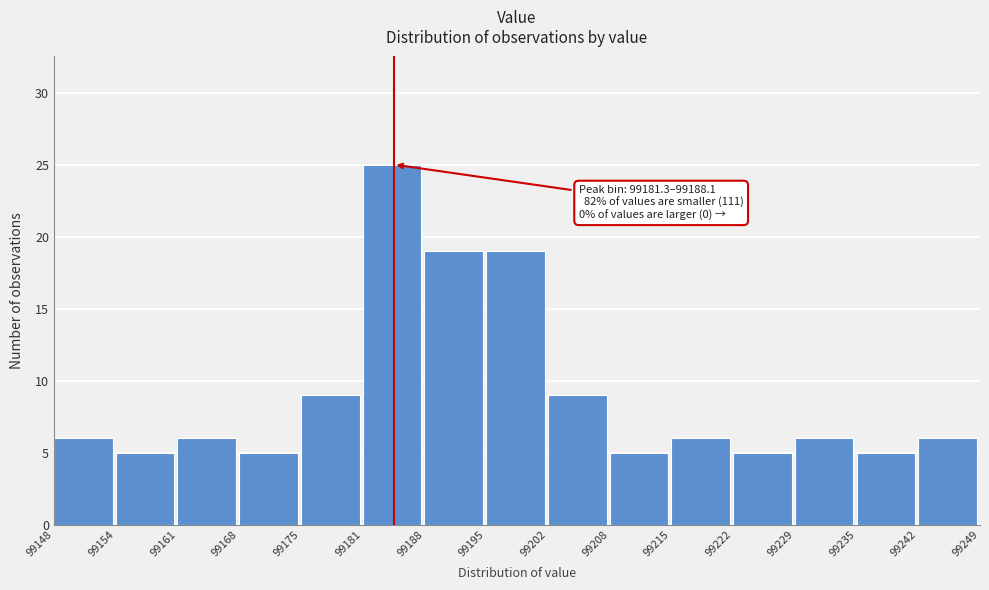

Which range on the x-axis has the tallest bar?

99181 to 99188